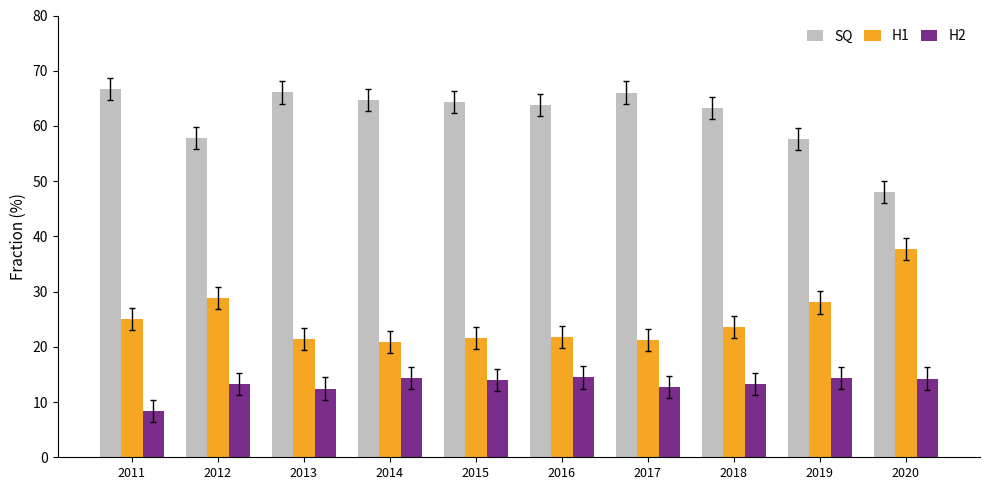

How many categories are shown in the chart?

10